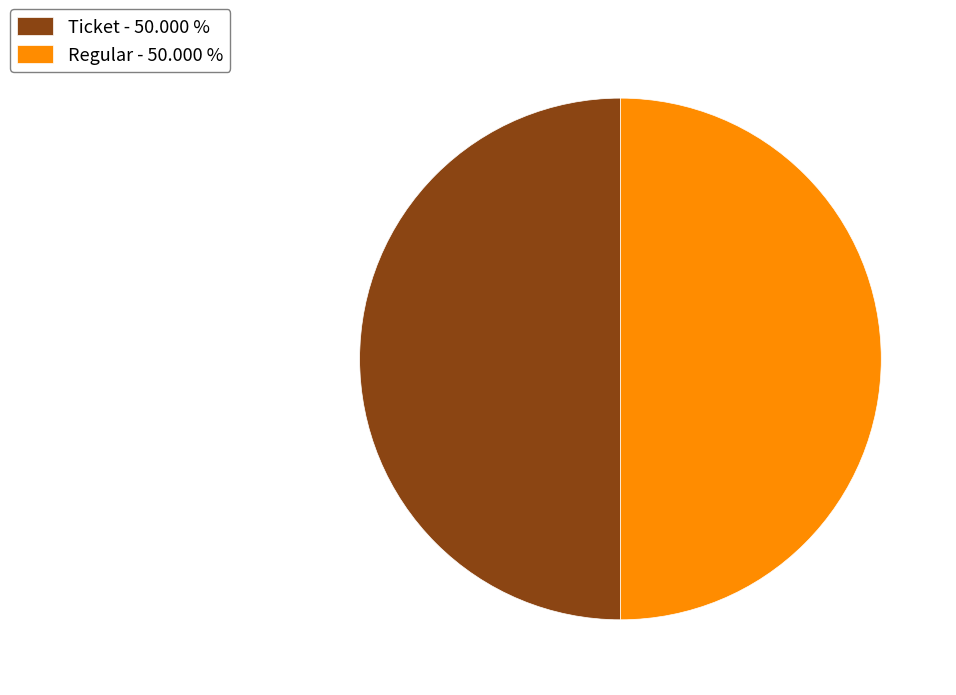

Combined, do Ticket - 50.000 % and Regular - 50.000 % account for over 50%?

Yes